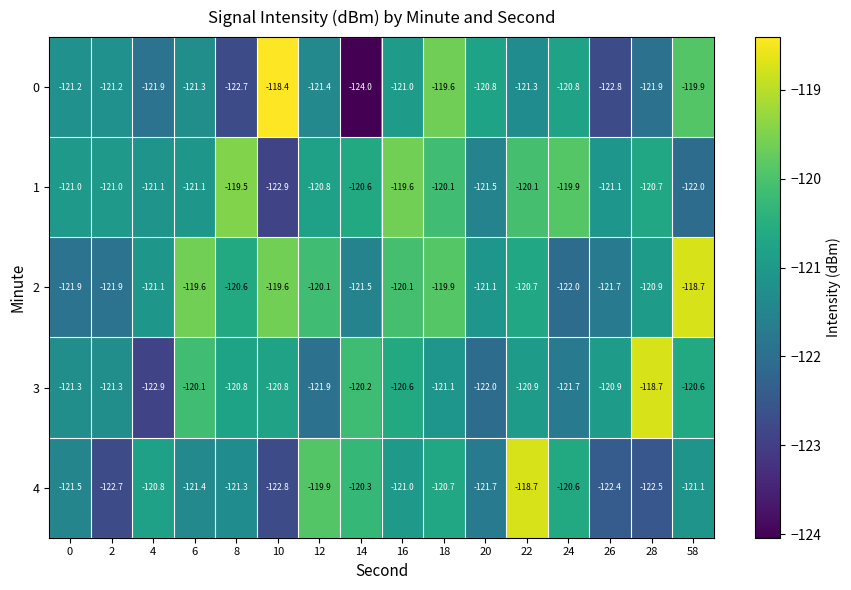

At which label does 1 reach its peak?

8